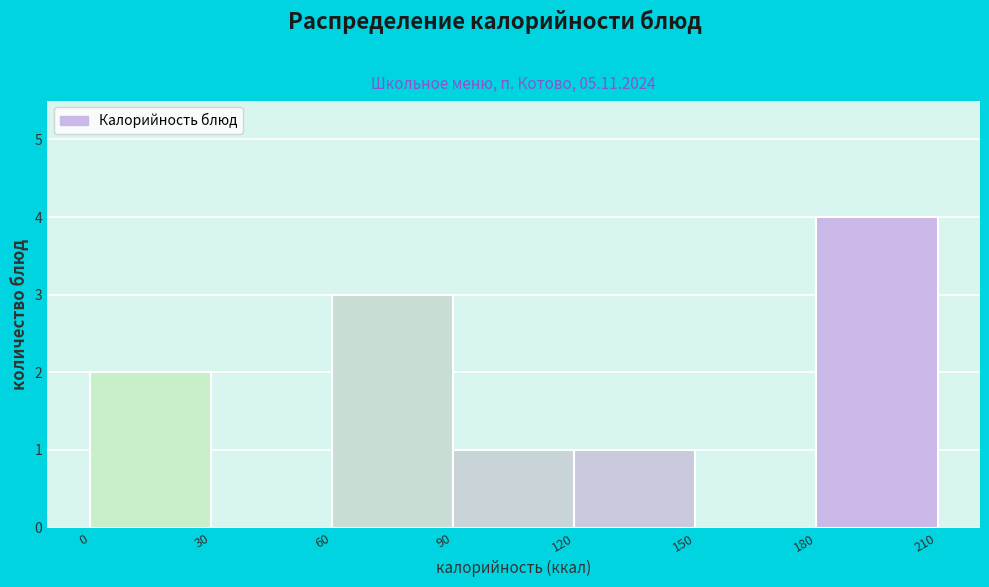

Over which range of the x-axis is the bar tallest?

180 to 210